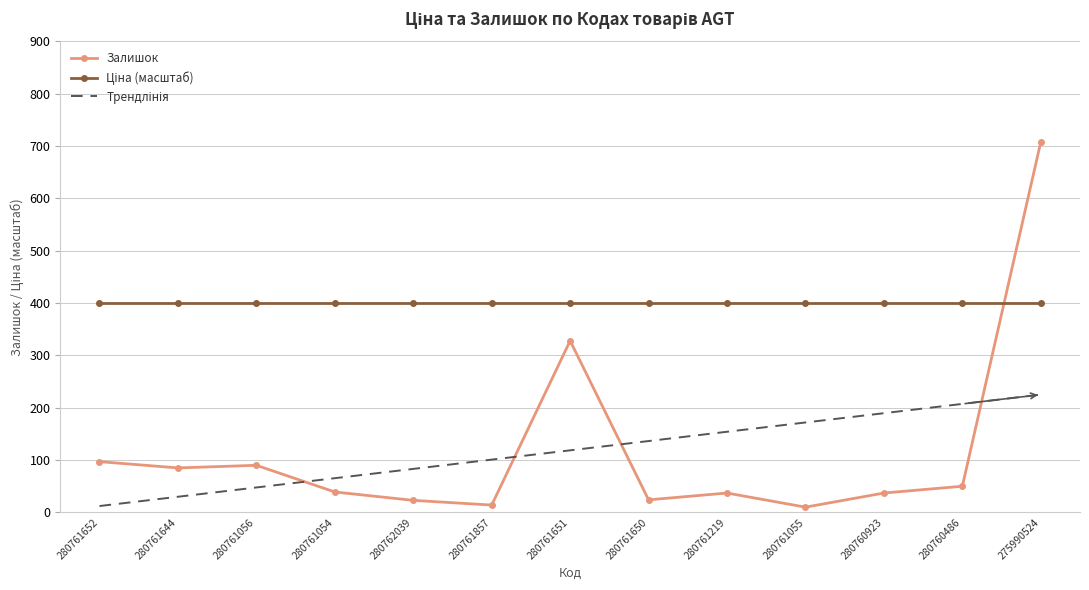

At which category is the sum across all series the highest?

275990524